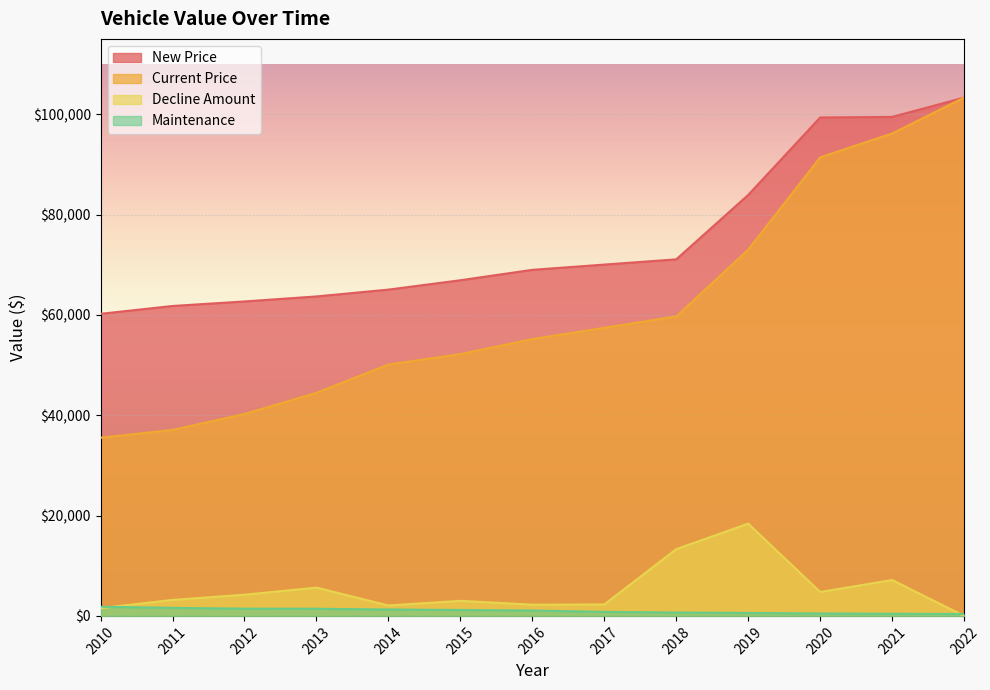

What is the greatest value displayed?

103298